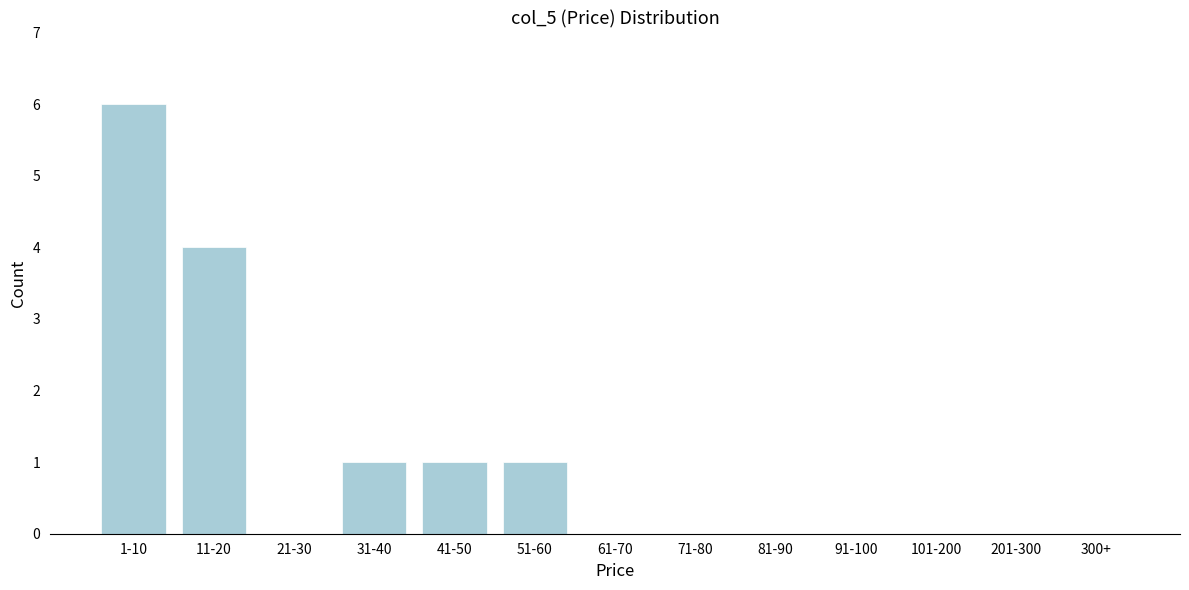

Reading left to right, list all the values displayed in this chart.

1-10=6	11-20=4	21-30=0	31-40=1	41-50=1	51-60=1	61-70=0	71-80=0	81-90=0	91-100=0	101-200=0	201-300=0	300+=0